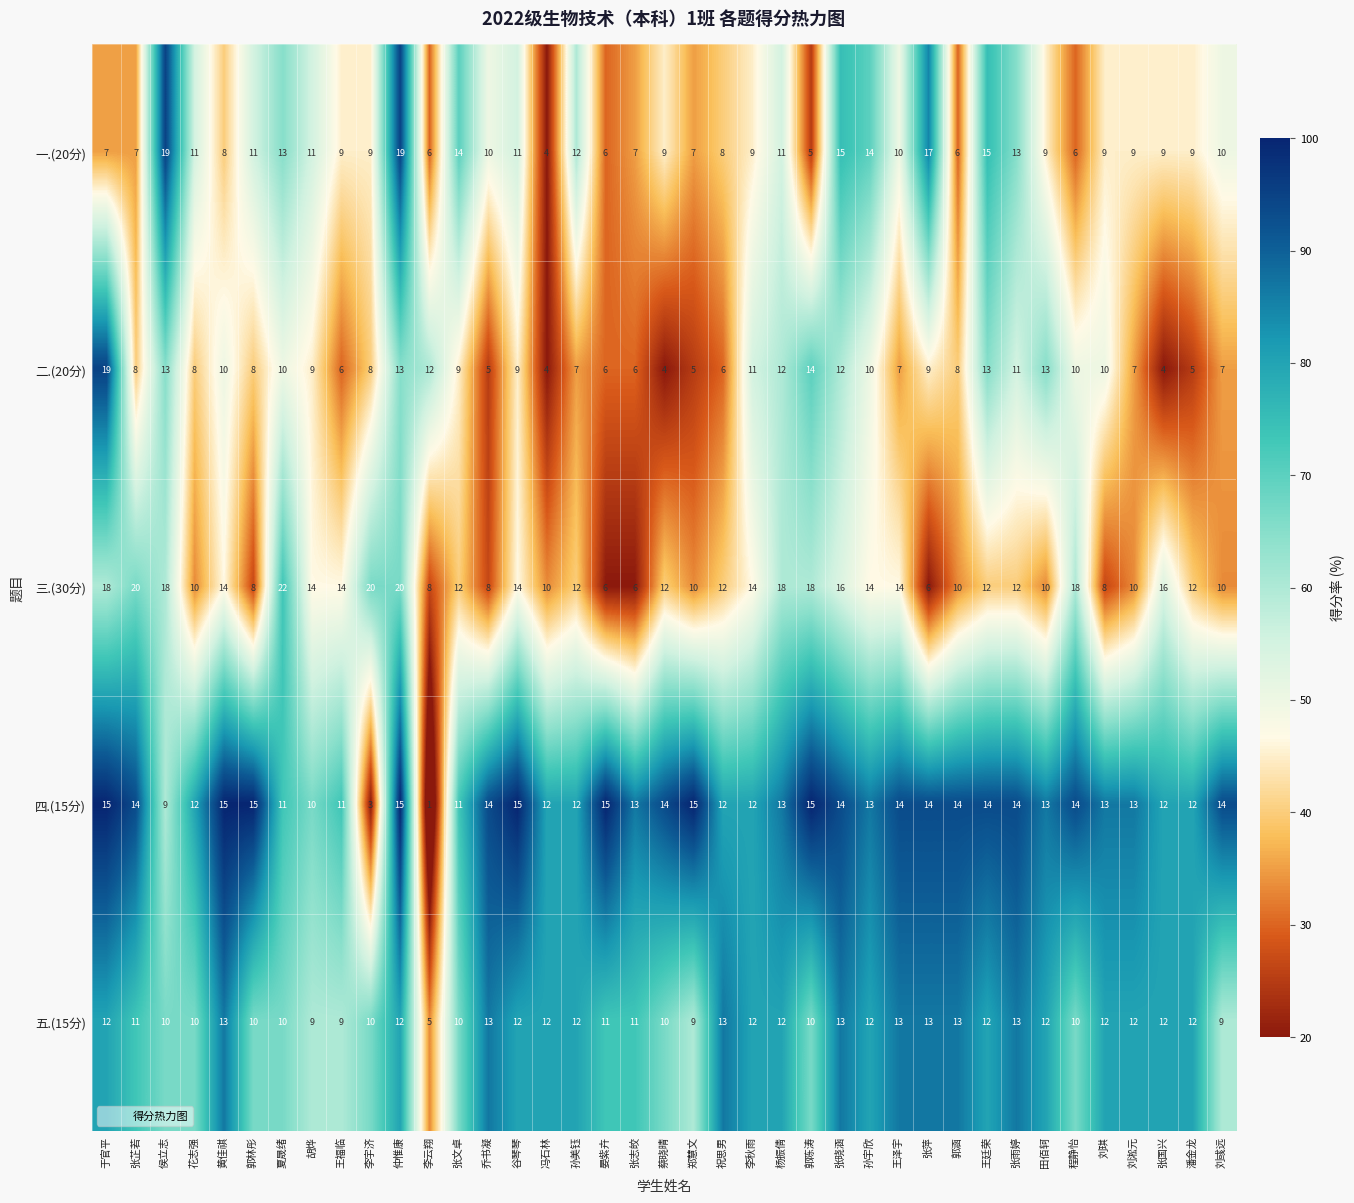

What is the difference between the maximum and second lowest values in the 一.(20分) series?

14